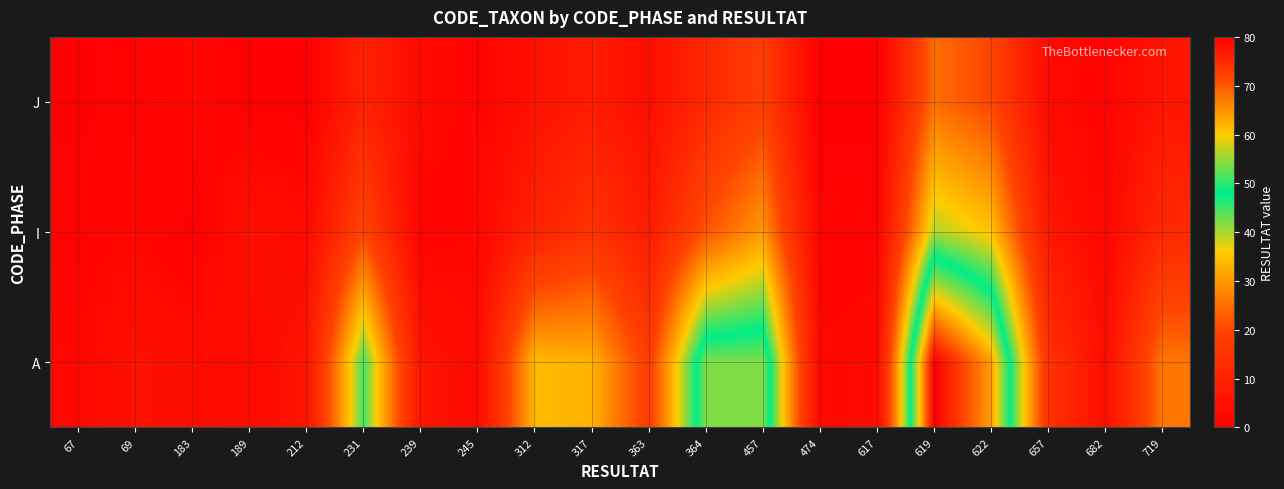

List the labels in order of I value, largest first.

619, 622, 457, 364, 231, 317, 719, 312, 363, 657, 189, 212, 69, 245, 682, 67, 239, 474, 617, 183